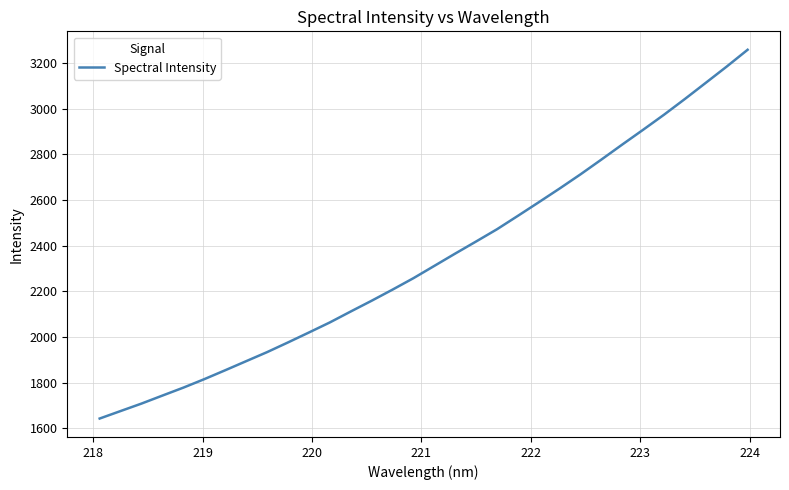

Count the number of values greater than 2311.

16